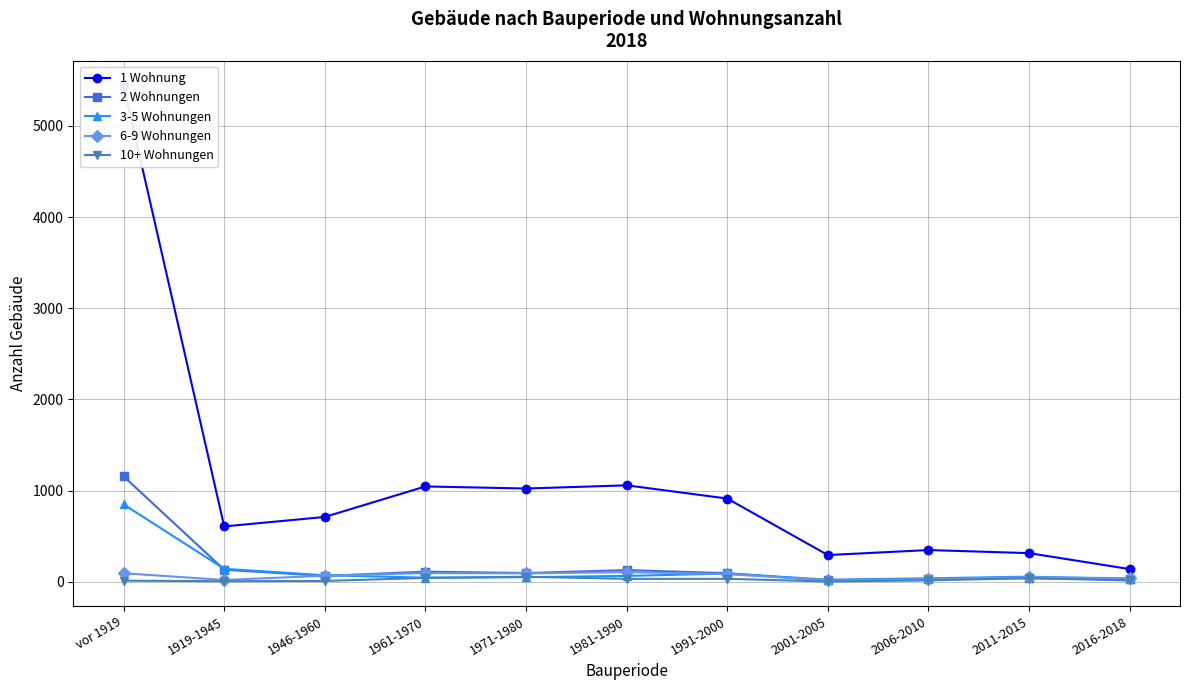

Is this an area chart (filled region under the line)?

No